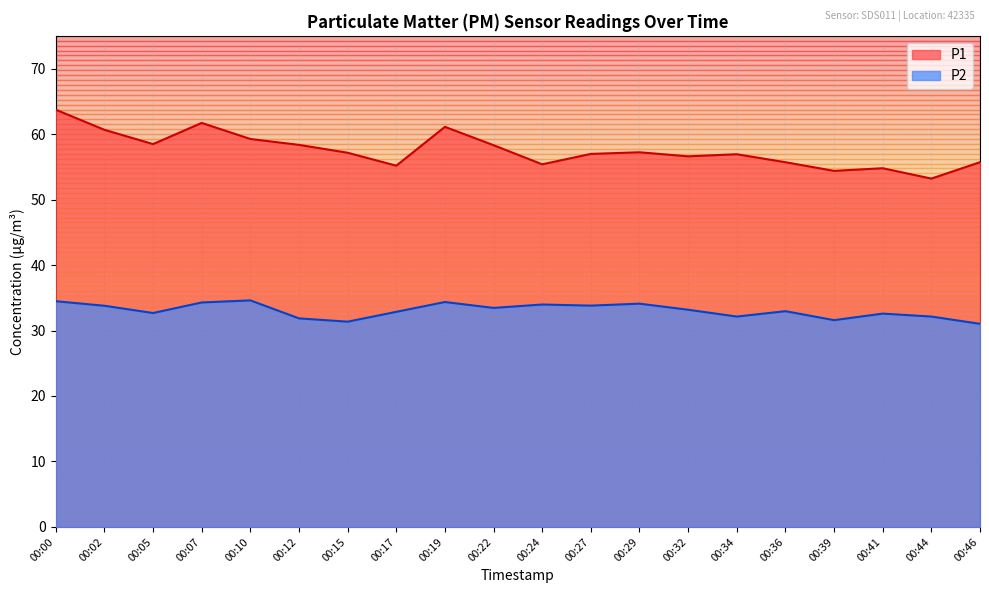

True or false: P1 has more than 2 interior local peaks.

True